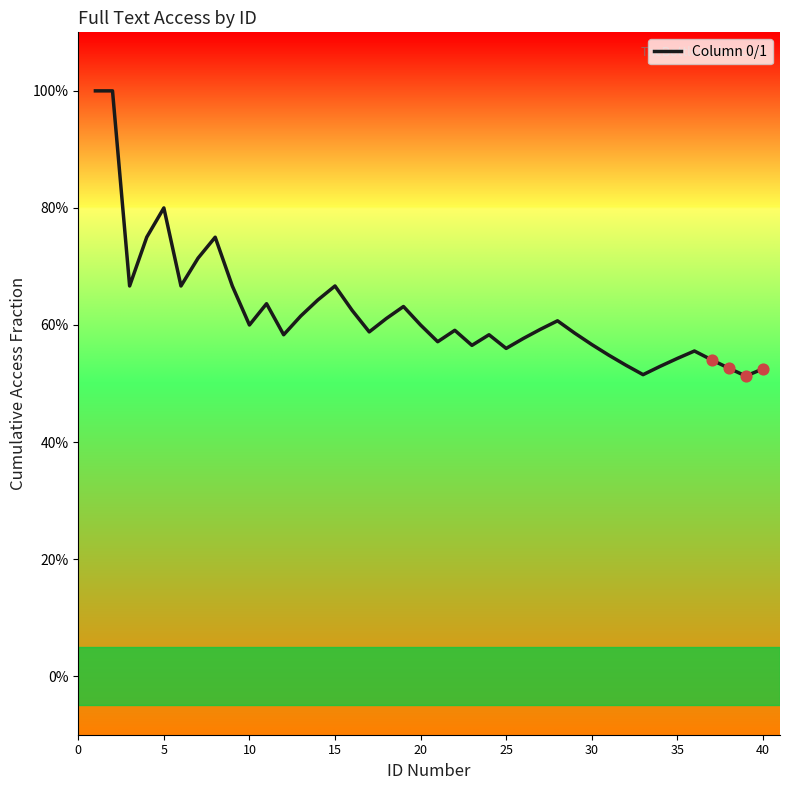

Does the chart have visible grid lines?

No